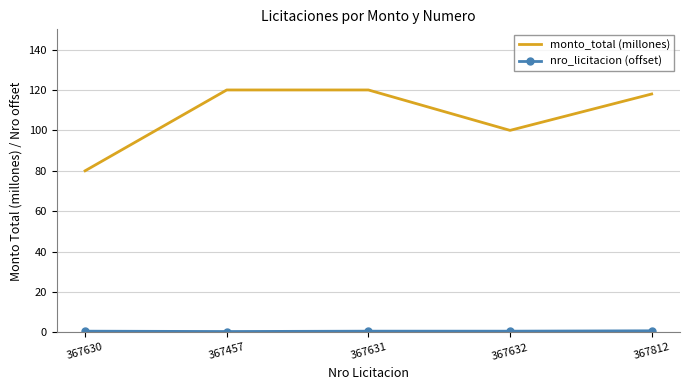

Is it true that monto_total (millones) equals 116.4 at 367630?

False